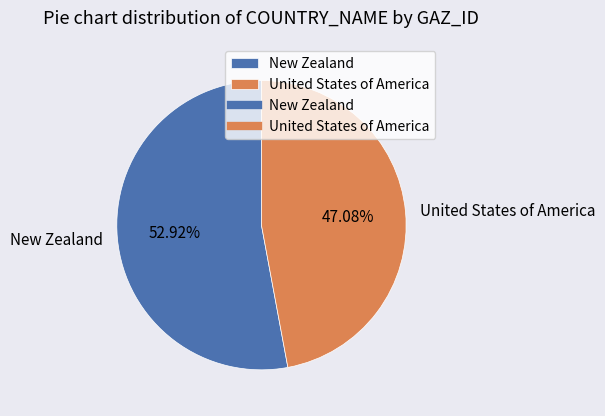

Which category has the smallest portion of the pie?

United States of America